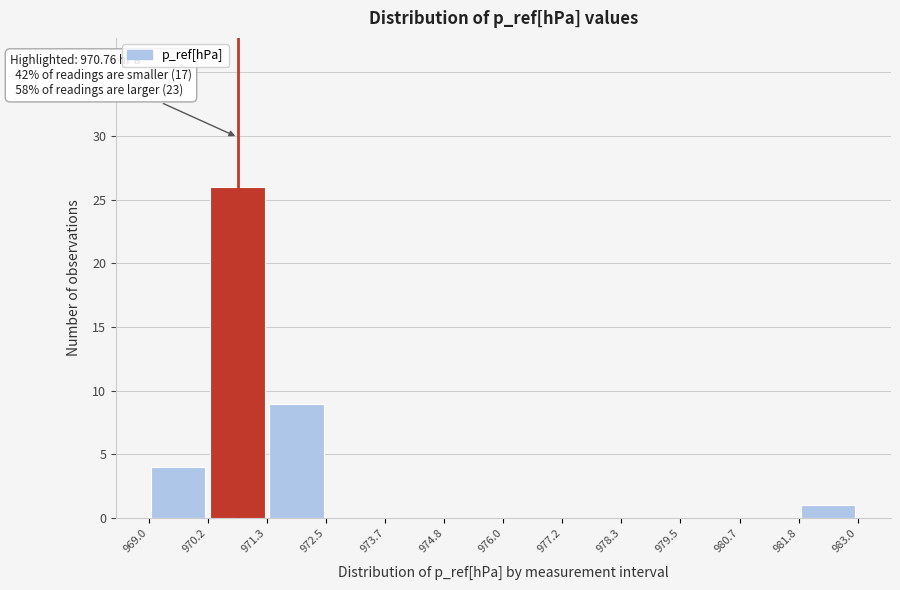

Which range on the x-axis has the tallest bar?

970.2 to 971.3